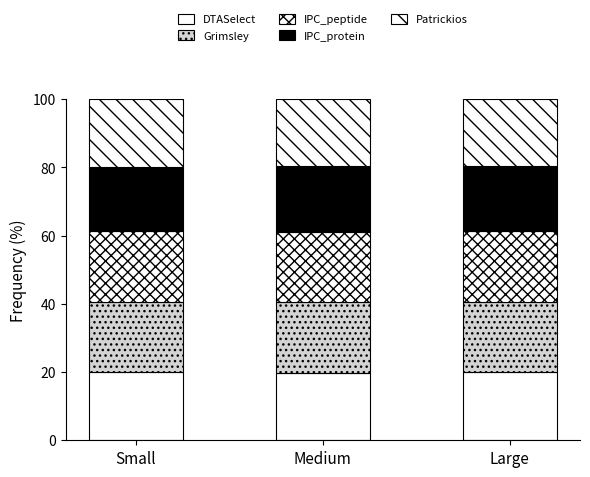

Does the chart contain any negative values?

No